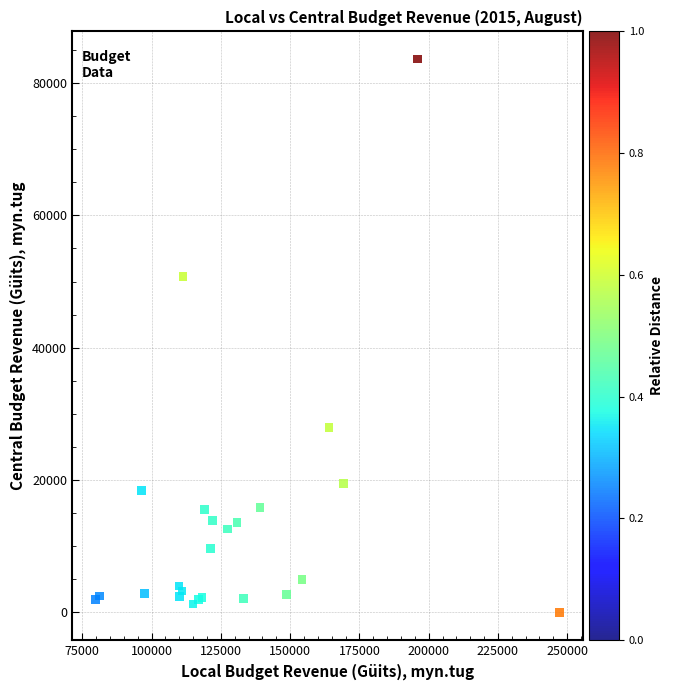

What Y value in the scatter plot is closest to 41805?

50785.3